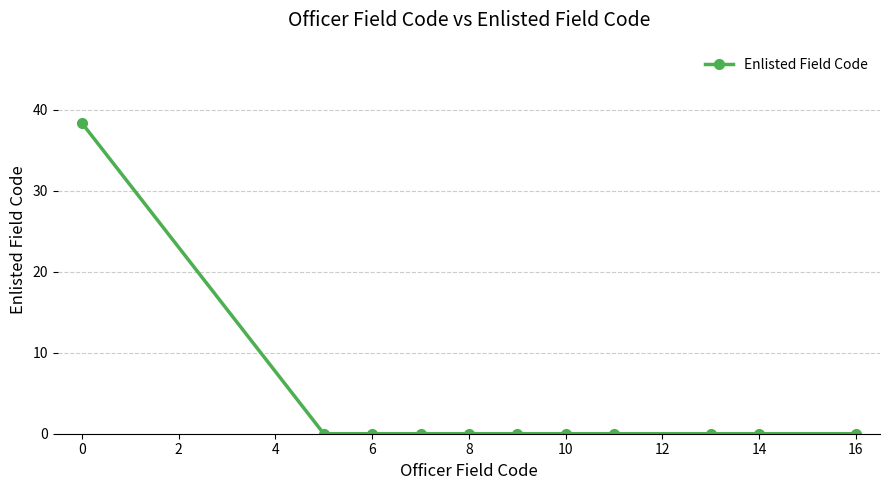

What is the difference between the maximum and minimum values?

38.3